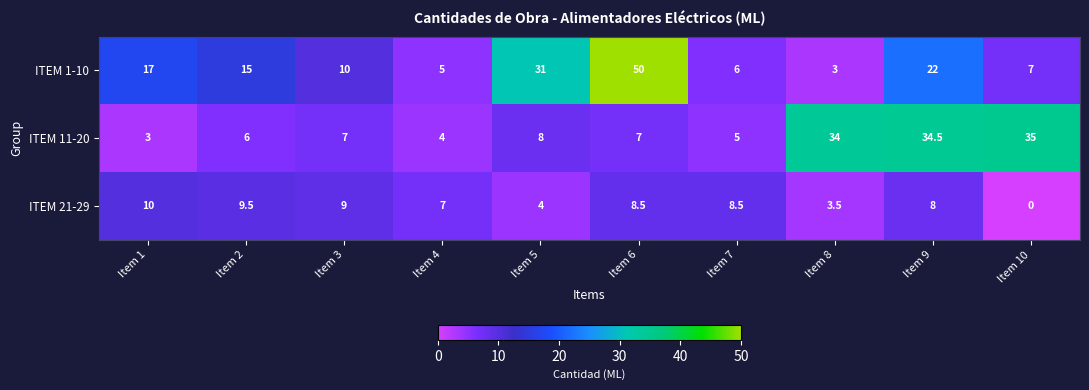

True or false: ITEM 21-29 has a value of 9.8 at Item 4.

False